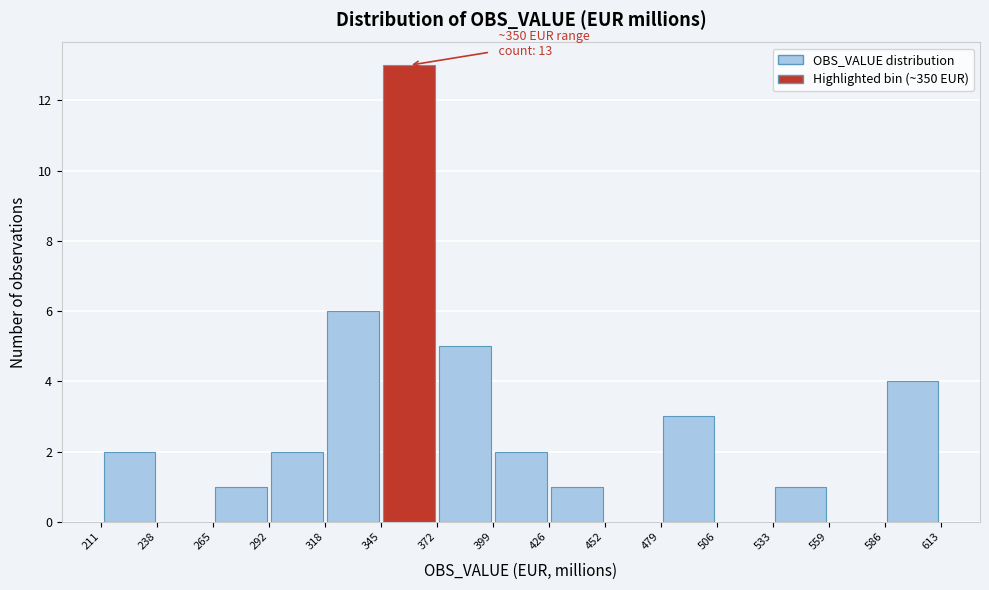

Over which range of the x-axis is the bar tallest?

345 to 372